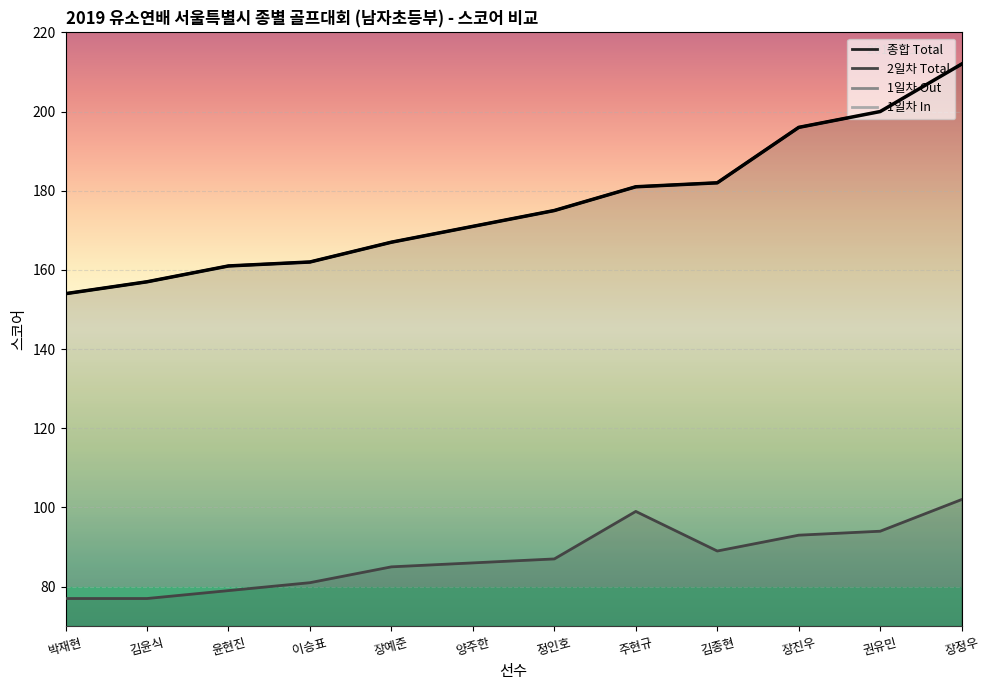

At which category does Day2_Total reach its first local peak?

주현규